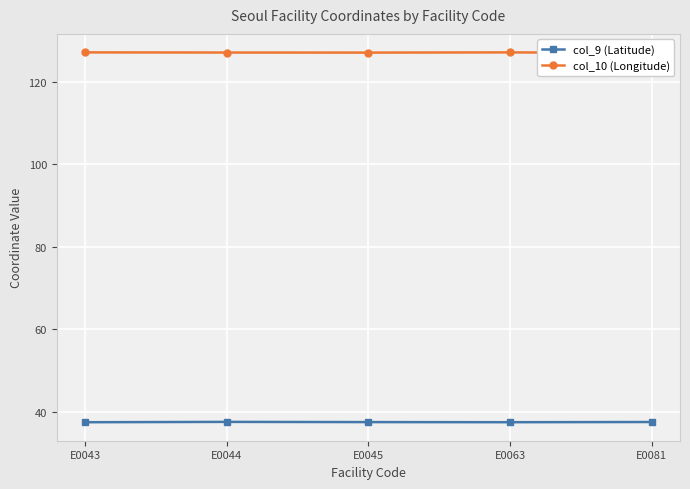

True or false: col_9 (Latitude) and col_10 (Longitude) cross at least once.

False